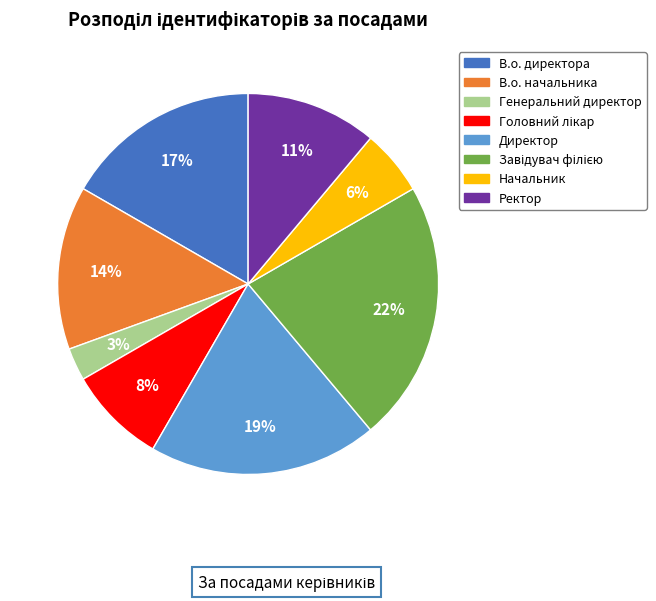

How many slices are in this pie chart?

8